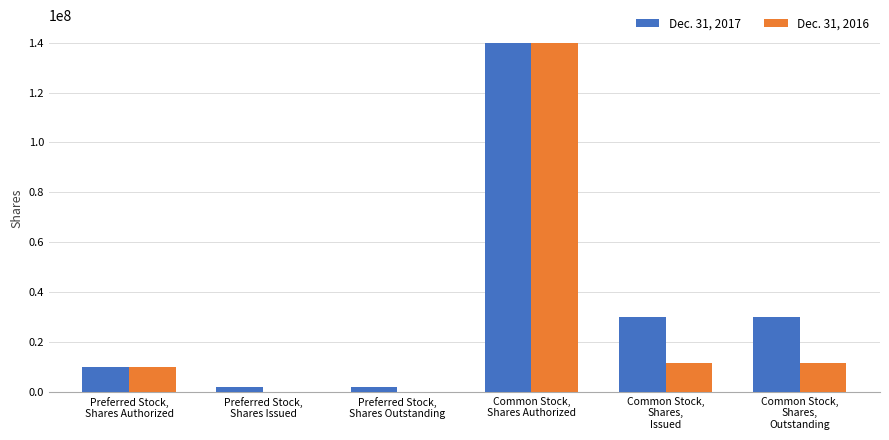

What is the greatest value displayed?

140000000